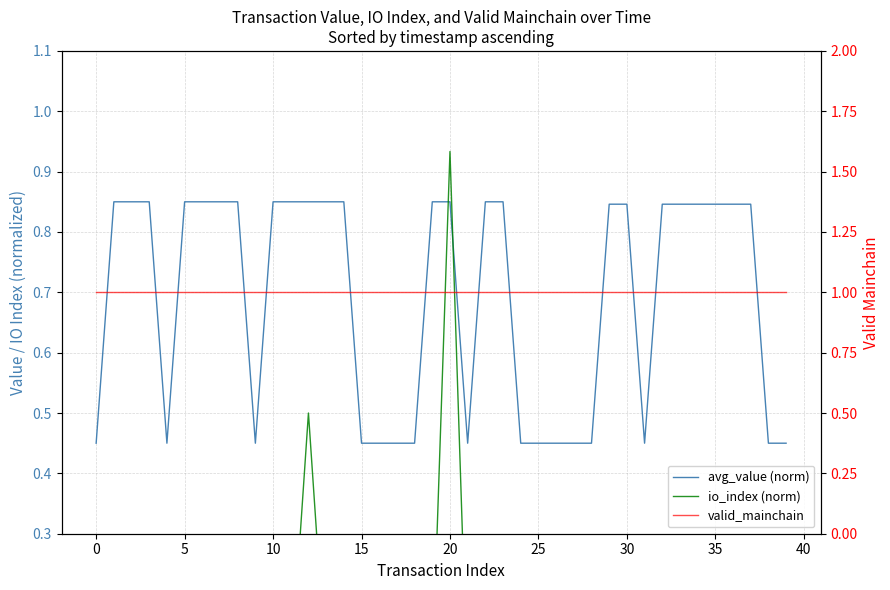

Is this an area chart (filled region under the line)?

No